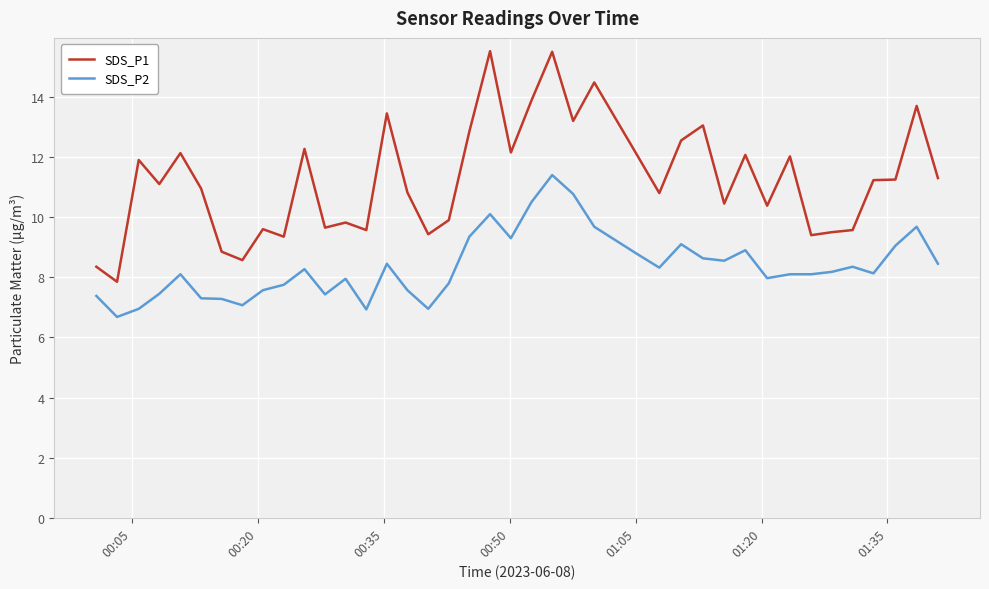

What is the maximum value shown in the chart?

15.5